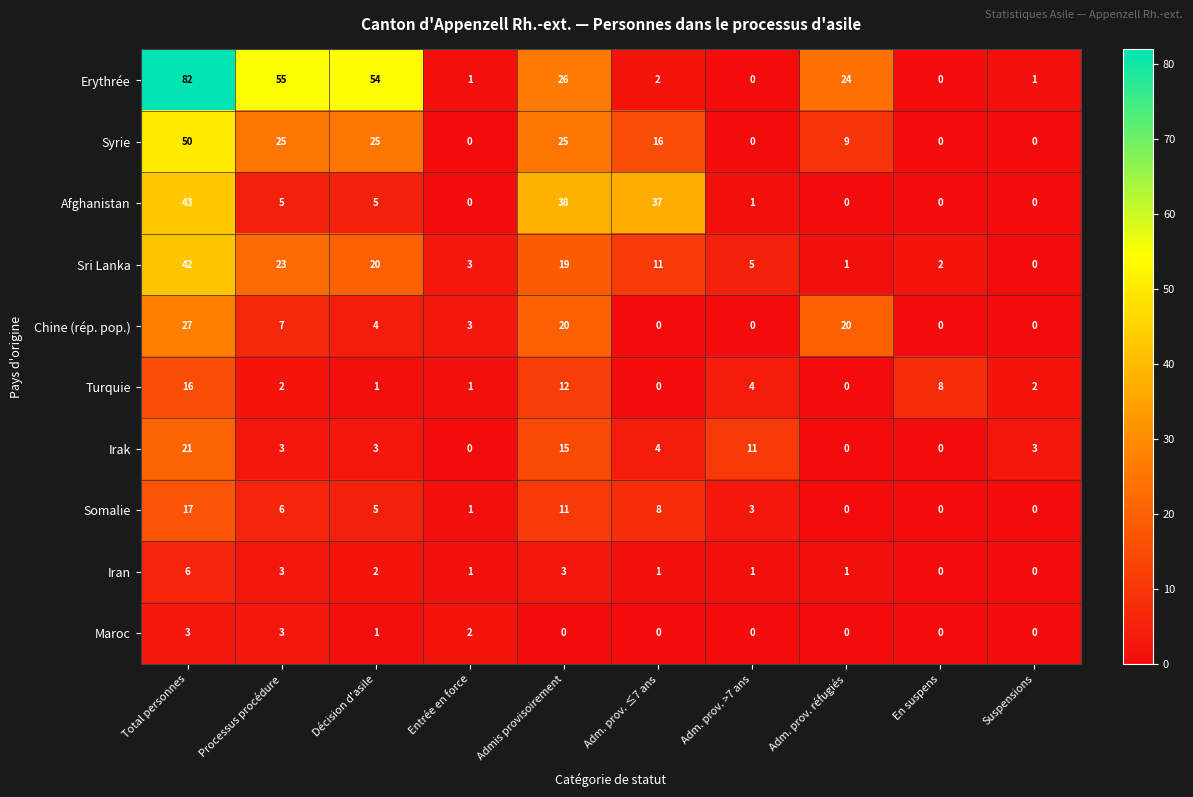

What is the difference between the maximum and minimum values in the Erythrée series?

82